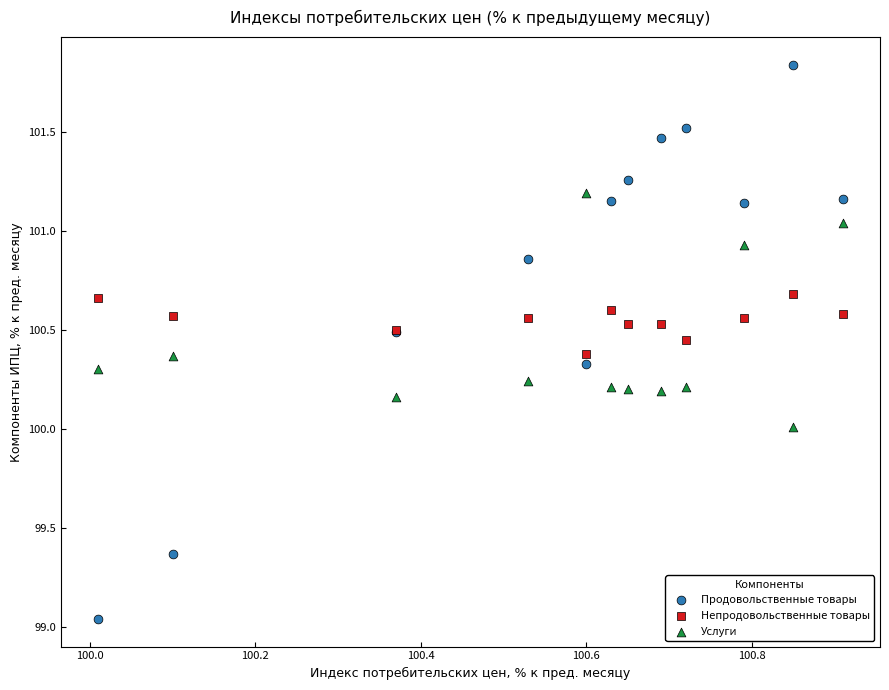

What is the X range (max minus min) for the scatter plot?

0.9